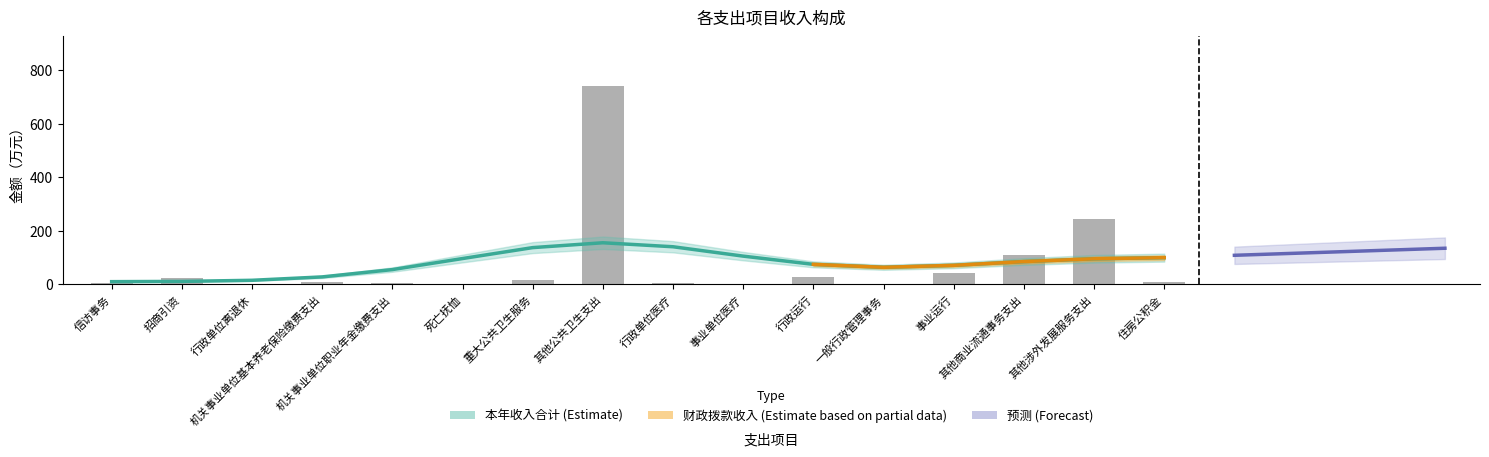

What is the greatest value displayed?

740.7